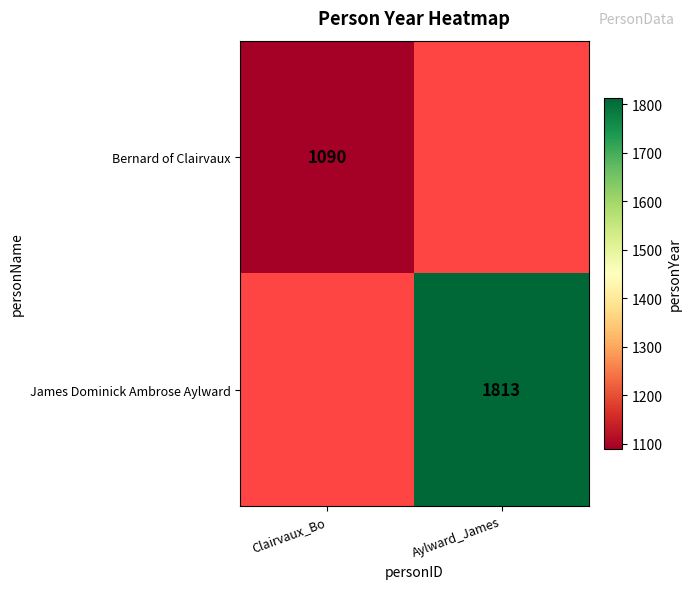

The James Dominick Ambrose Aylward series shows 3023 at Aylward_James. True or false?

False